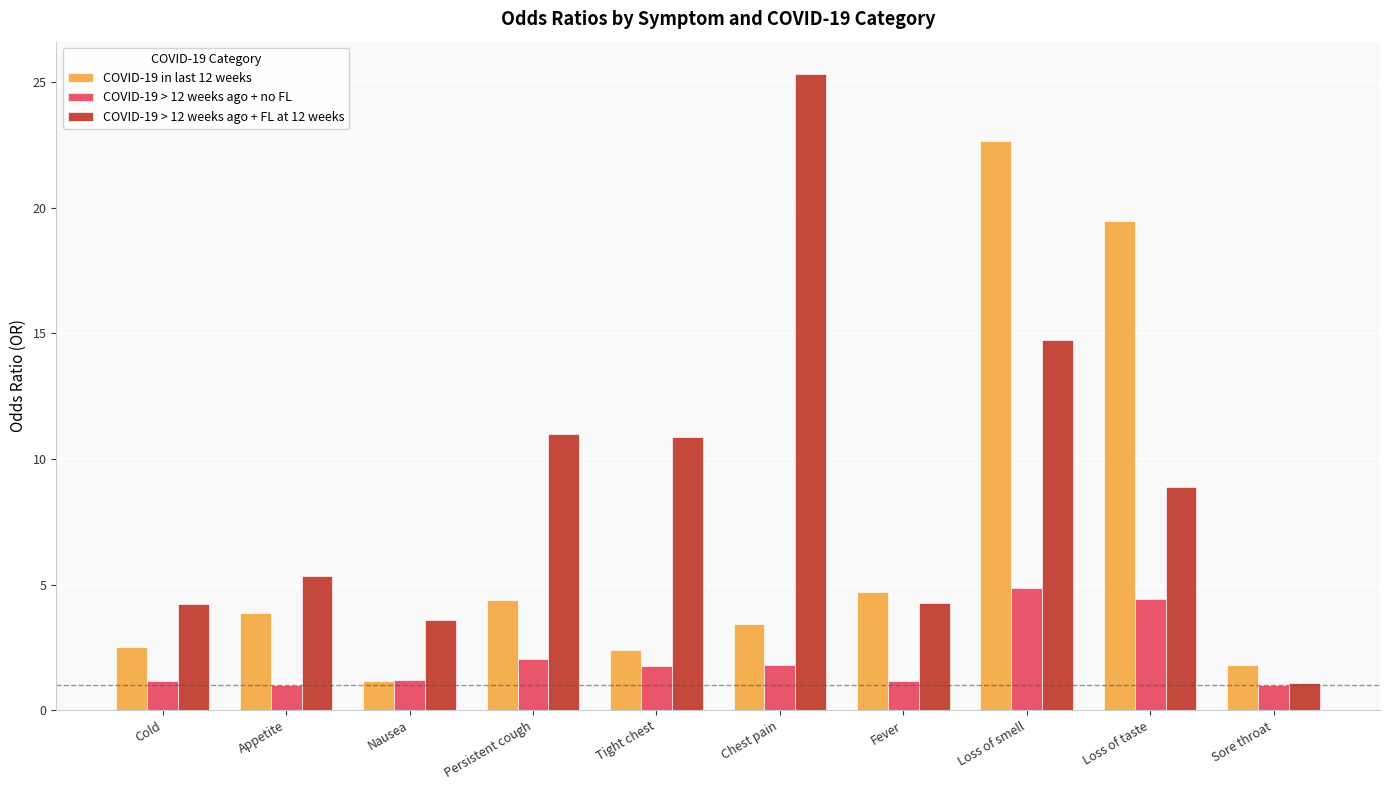

What is the difference between the COVID-19 in last 12 weeks values at Appetite and Loss of taste?

15.6